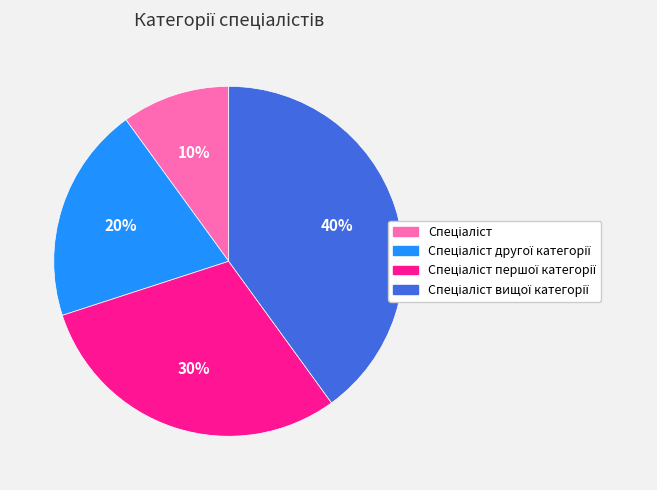

Is there any slice that represents more than half of the pie?

No